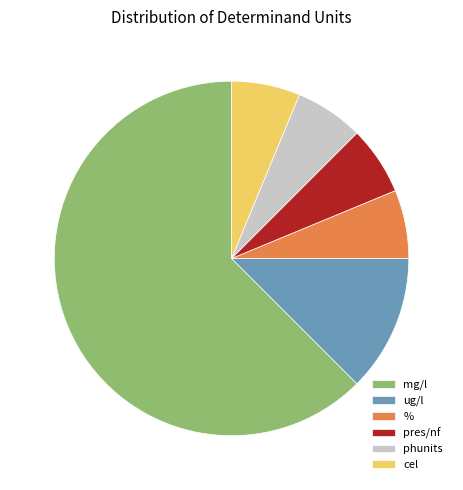

Is it true that cel is 6% of the pie?

True